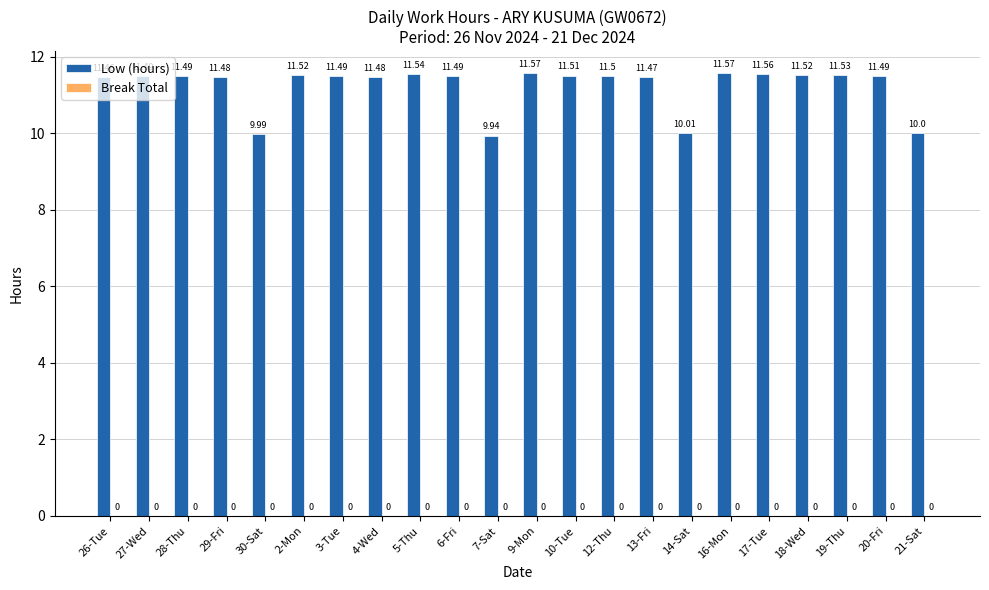

What is the ratio of the value at 10-Tue to the value at 17-Tue?

1.0